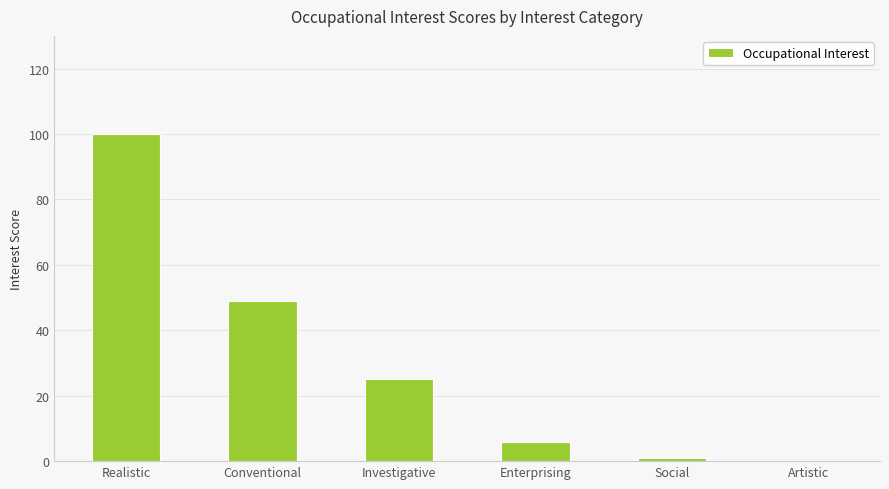

What is the change in value from Investigative to Social?

-24